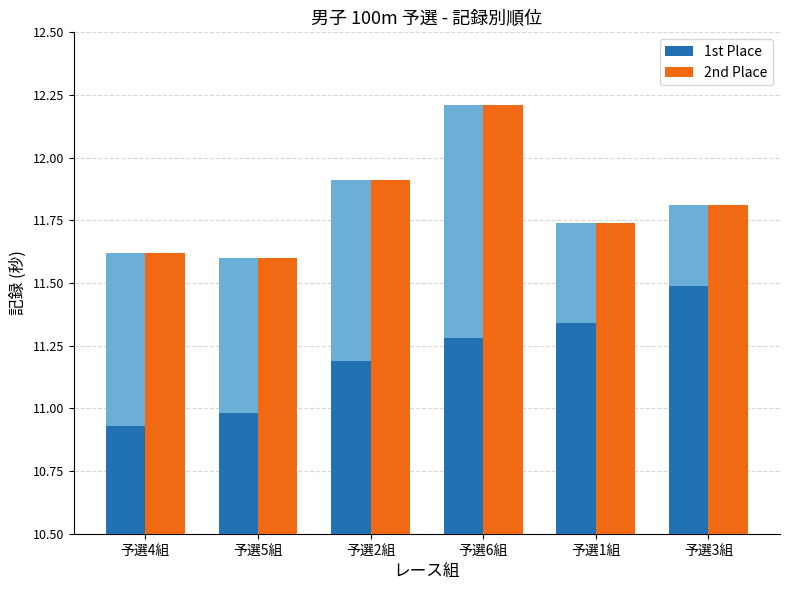

What is the label of the 6th bar from the left?

予選3組